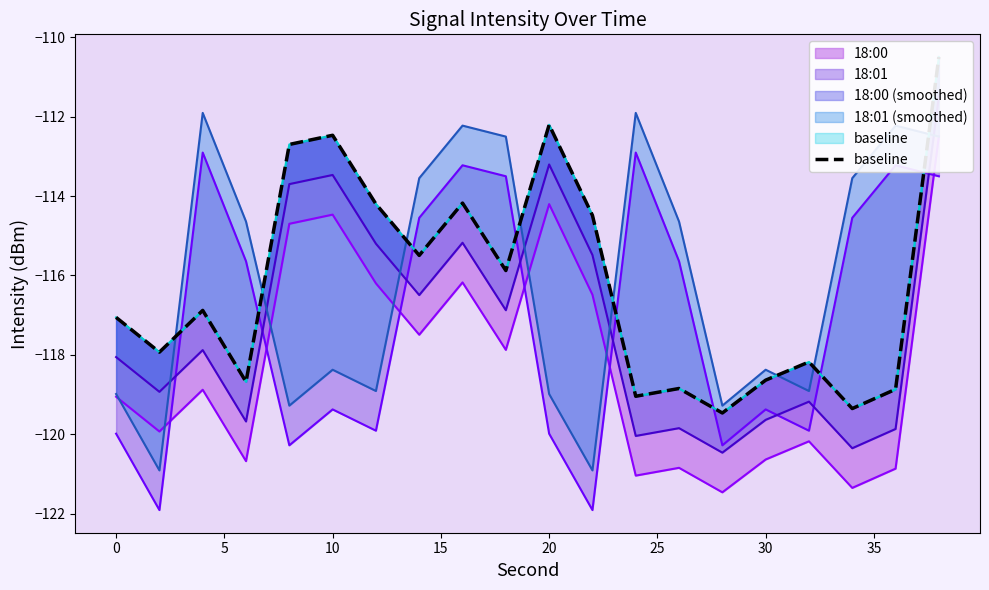

What is the difference between the second highest and minimum values?

7.3